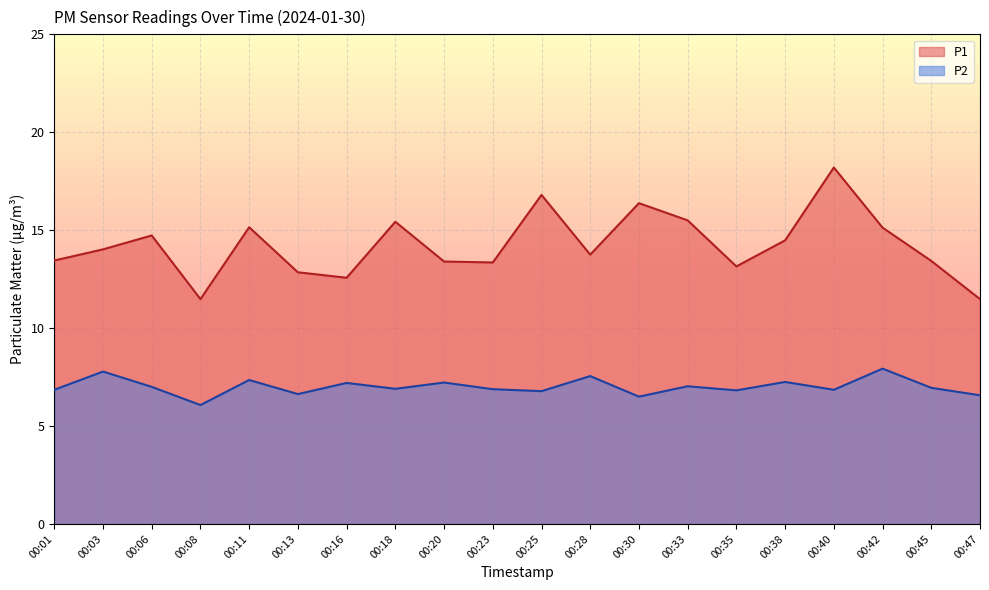

What is the spread (max minus min) of values at 00:18?

8.5